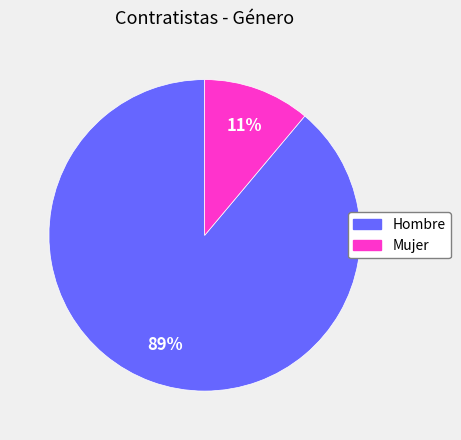

True or false: Hombre accounts for 89% of the total.

True